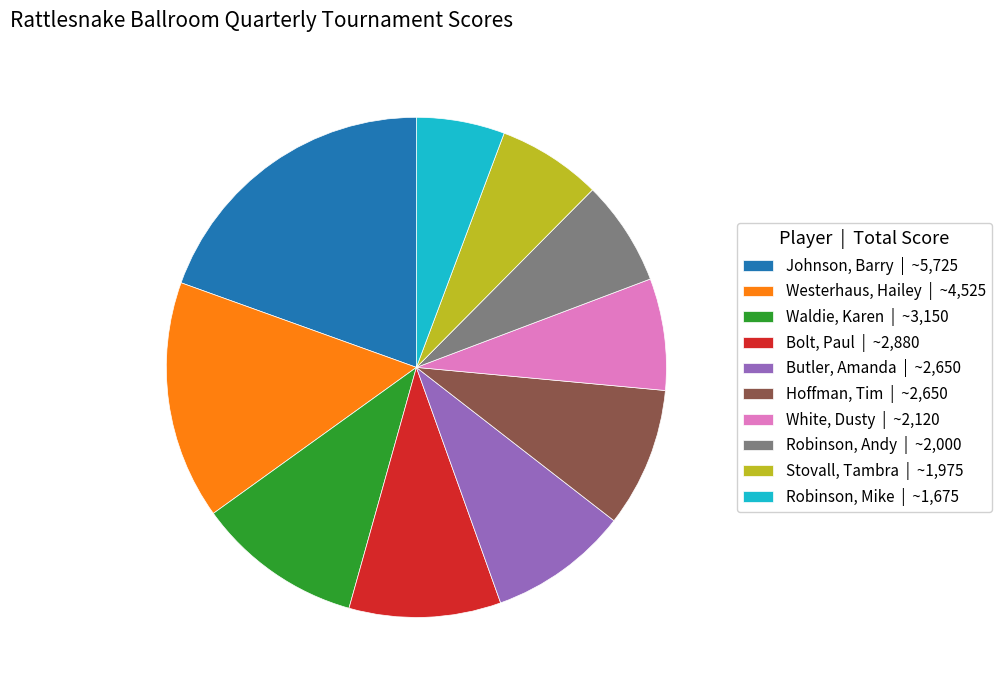

How many segments does this pie chart have?

10